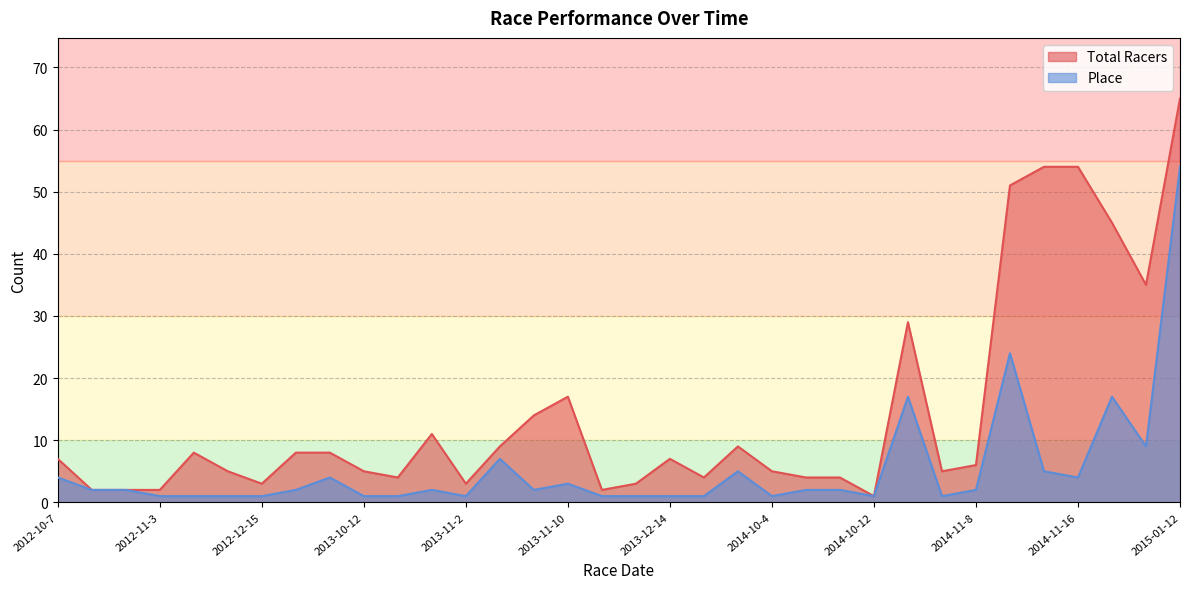

The Place series shows 1 at 2014-10-4. True or false?

True